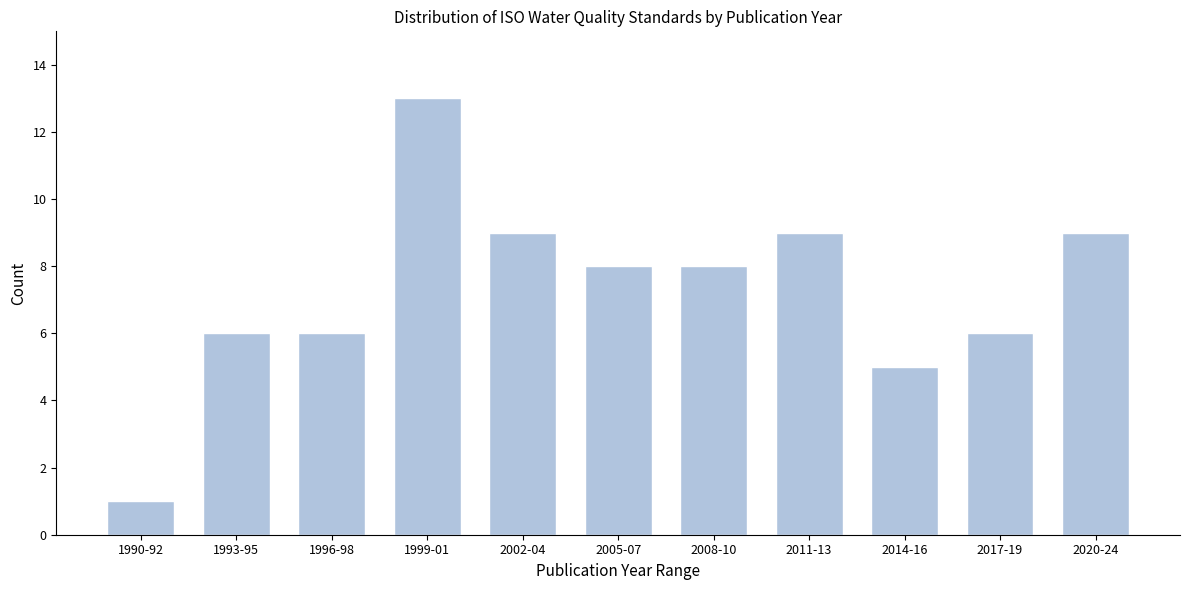

Reading left to right, list all the values displayed in this chart.

1990-92=1	1993-95=6	1996-98=6	1999-01=13	2002-04=9	2005-07=8	2008-10=8	2011-13=9	2014-16=5	2017-19=6	2020-24=9